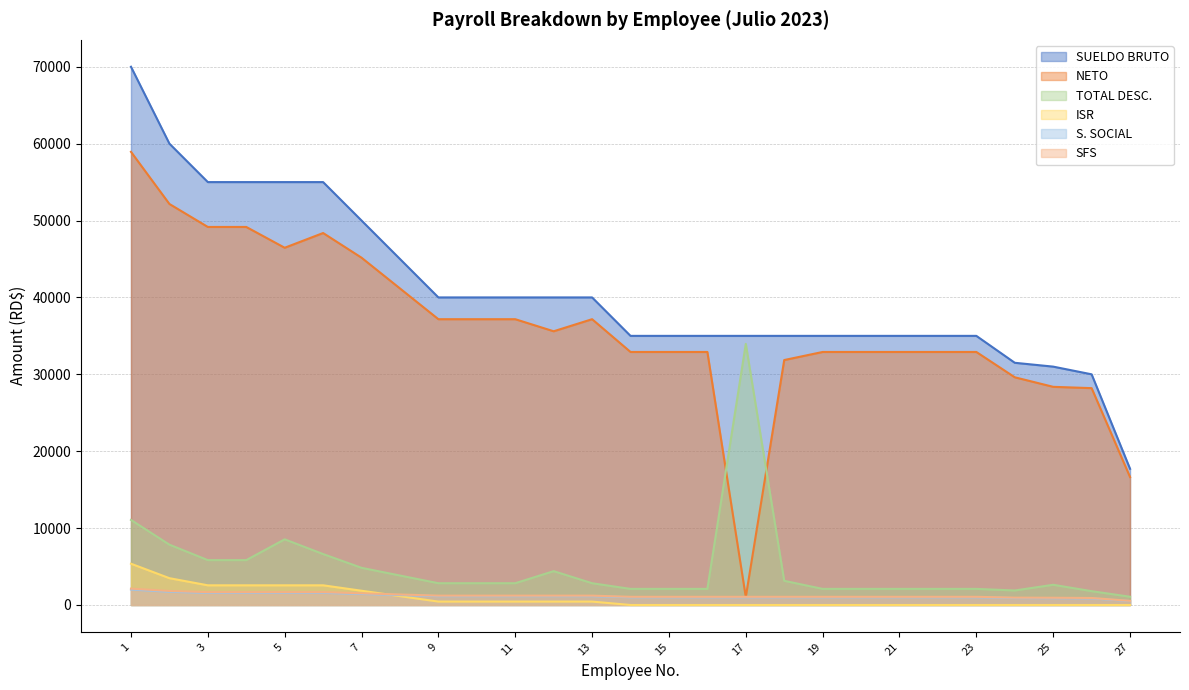

Reading right to left, transcribe all the data shown in this chart.

SUELDO BRUTO: 17710.0	30000.0	31000.0	31500.0	35000.0	35000.0	35000.0	35000.0	35000.0	35000.0	35000.0	35000.0	35000.0	35000.0	40000.0	40000.0	40000.0	40000.0	40000.0	45000.0	50000.0	55000.0	55000.0	55000.0	55000.0	60000.0	70000.0
ISR: 0.0	0.0	0.0	0.0	0.0	0.0	0.0	0.0	0.0	0.0	0.0	0.0	0.0	0.0	442.6	442.6	442.6	442.6	442.6	1148.3	1854.0	2559.7	2559.7	2559.7	2559.7	3486.7	5368.4
S. SOCIAL: 508.3	861.0	889.7	904.0	1004.5	1004.5	1004.5	1004.5	1004.5	1004.5	1004.5	1004.5	1004.5	1004.5	1148.0	1148.0	1148.0	1148.0	1148.0	1291.5	1435.0	1578.5	1578.5	1578.5	1578.5	1722.0	2009.0
SFS: 538.4	912.0	942.4	957.6	1064.0	1064.0	1064.0	1064.0	1064.0	1064.0	1064.0	1064.0	1064.0	1064.0	1216.0	1216.0	1216.0	1216.0	1216.0	1368.0	1520.0	1672.0	1672.0	1672.0	1672.0	1824.0	2128.0
TOTAL DESC.: 1071.7	1798.0	2628.1	1886.7	2093.5	2093.5	2093.5	2093.5	2093.5	3143.5	33960.9	2093.5	2093.5	2093.5	2831.7	4401.4	2831.7	2831.7	2831.7	3832.8	4834.0	6624.2	8540.8	5835.2	5835.2	7846.6	11064.5
NETO: 16638.3	28202.0	28371.9	29613.3	32906.5	32906.5	32906.5	32906.5	32906.5	31856.5	1039.1	32906.5	32906.5	32906.5	37168.3	35598.6	37168.3	37168.3	37168.3	41167.2	45166.0	48375.8	46459.2	49164.8	49164.8	52153.3	58935.6